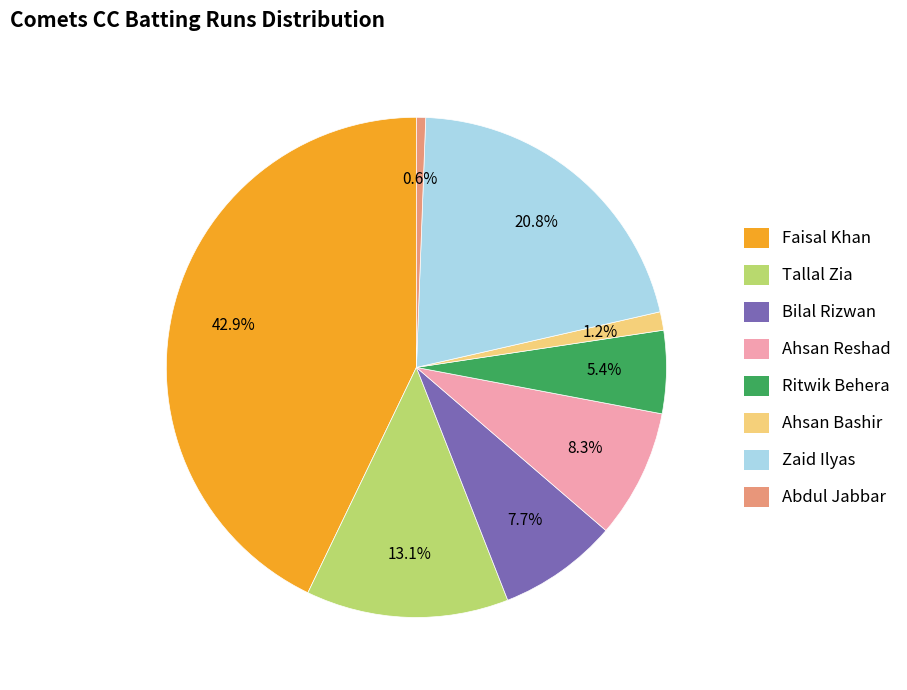

To the nearest percent, what is the difference between the Ahsan Reshad and Ahsan Bashir slice percentages?

7%